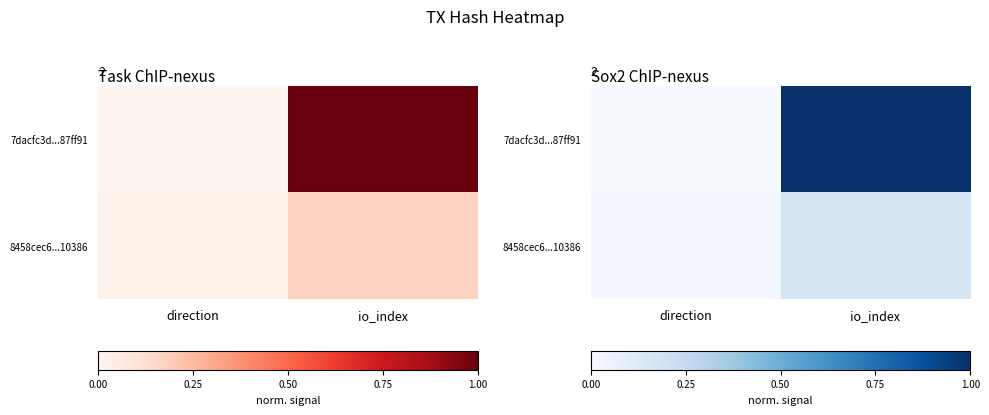

The 7dacfc3d...87ff91 series shows 1.0 at io_index. True or false?

True